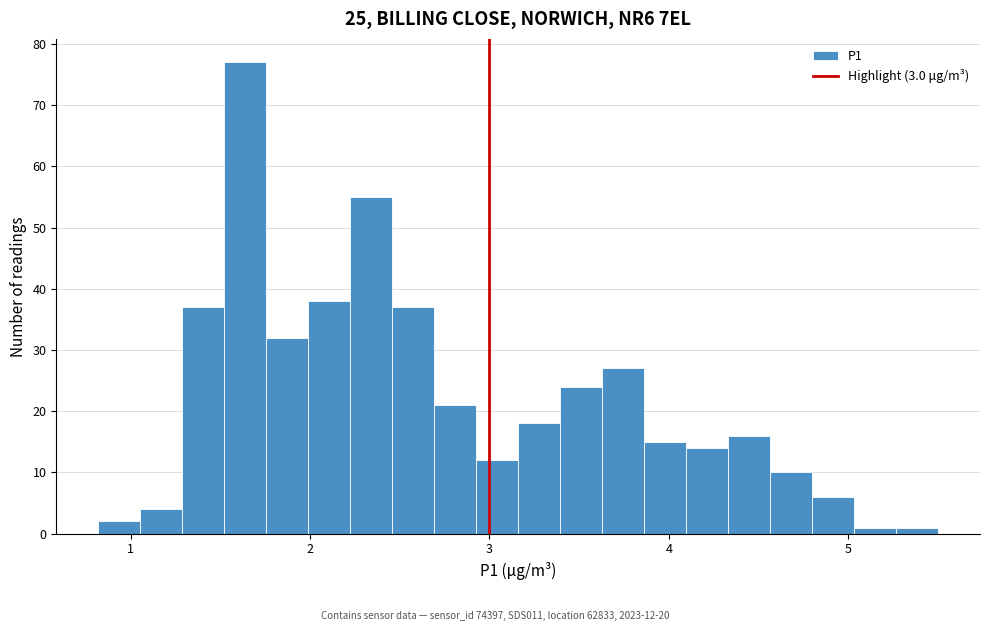

Read against the x-axis, roughly where is the centre of the tallest bar?

1.6